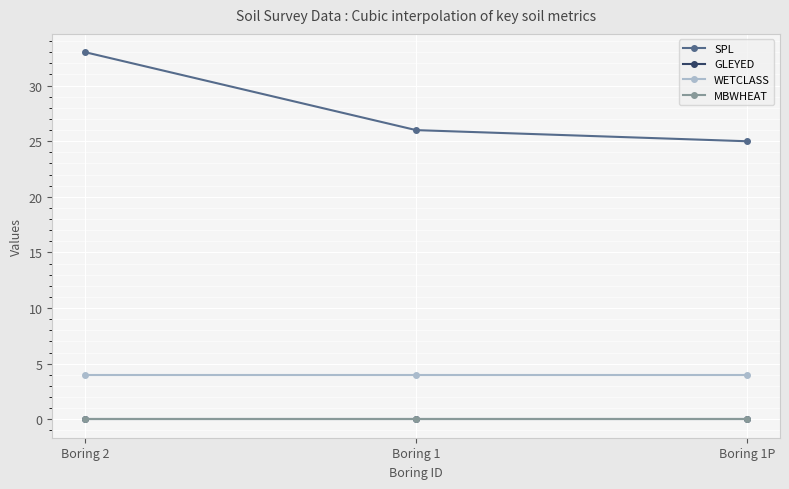

Is the value of GLEYED at Boring 1P greater than the value of MBWHEAT at Boring 1?

No